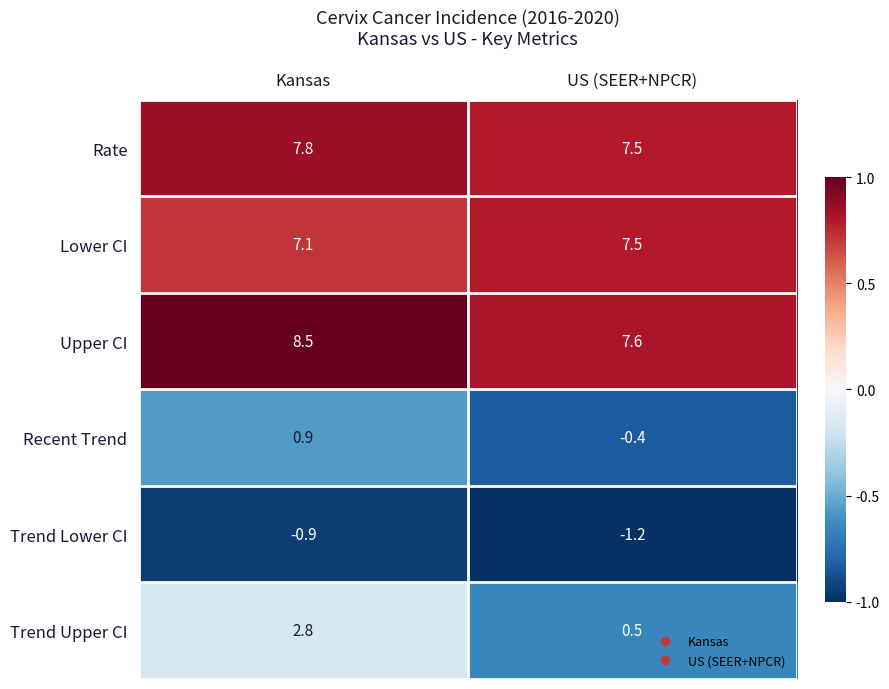

True or false: Lower CI has a value of 7.1 at Kansas.

True